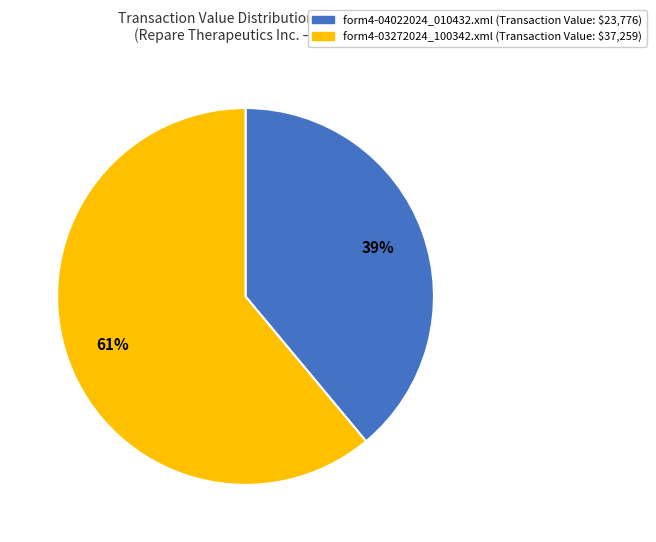

Approximately how many times larger is the value at form4-04022024_010432.xml compared to form4-03272024_100342.xml?

0.6